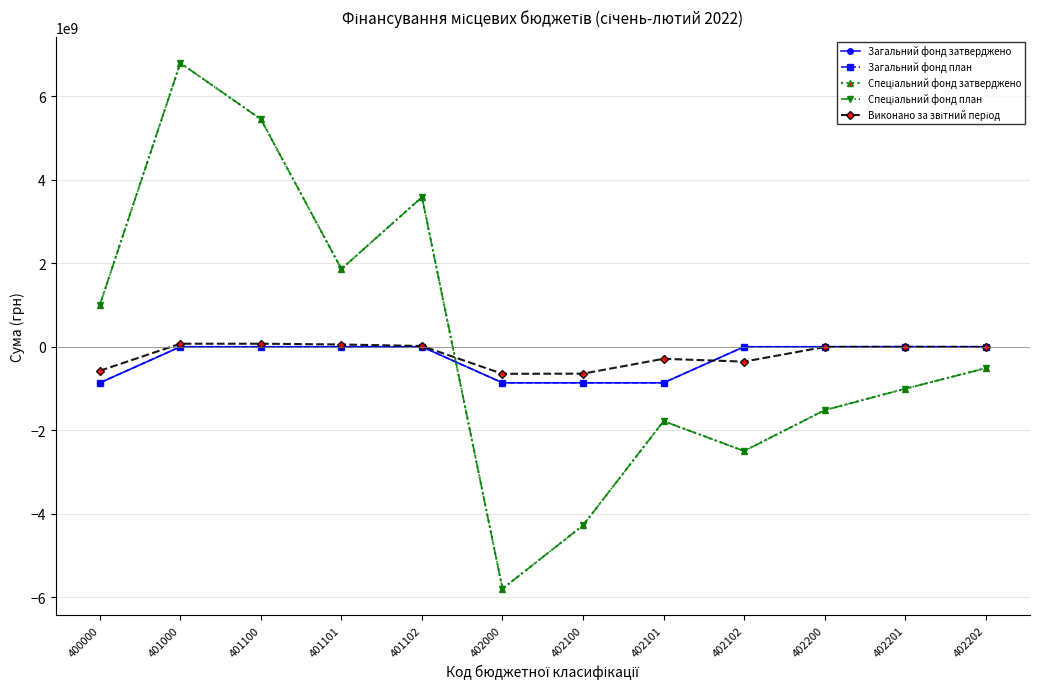

How many lines are shown in the chart?

5